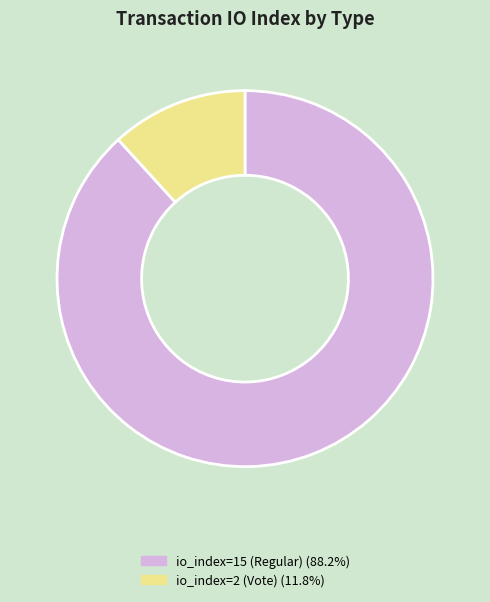

Rank the categories by value from lowest to highest.

io_index=2 (Vote), io_index=15 (Regular)